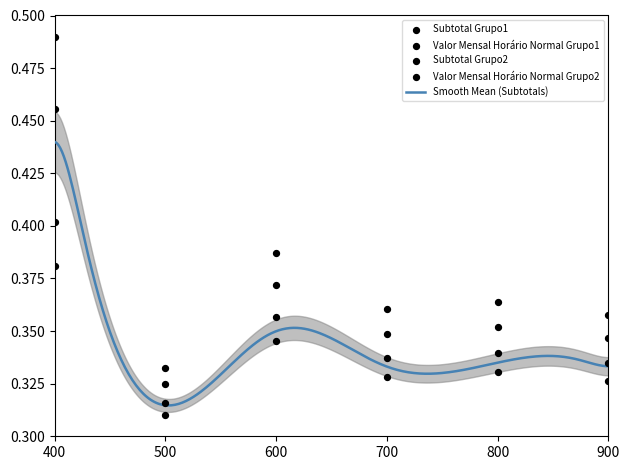

Which series reaches the maximum Y coordinate?

Subtotal Grupo1